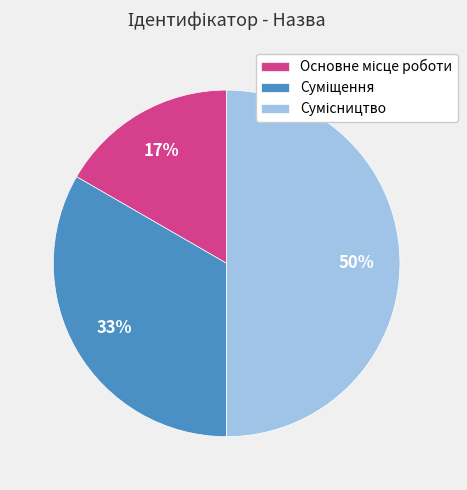

To the nearest percent, what is the difference between the largest and smallest slice percentages?

33%